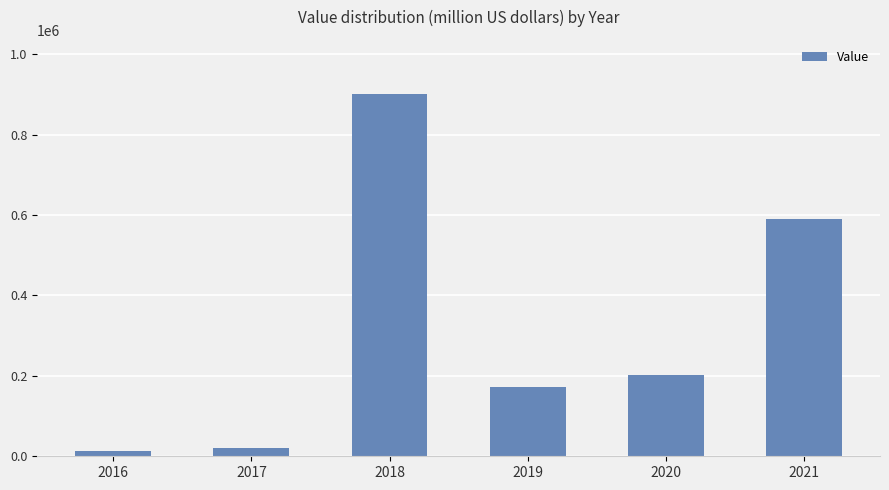

Rank the categories by value from highest to lowest.

2018, 2021, 2020, 2019, 2017, 2016